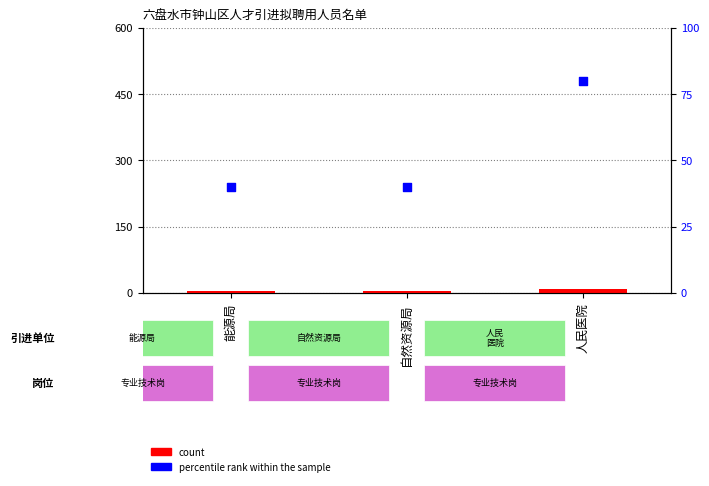

Which series contains the lowest Y value?

count